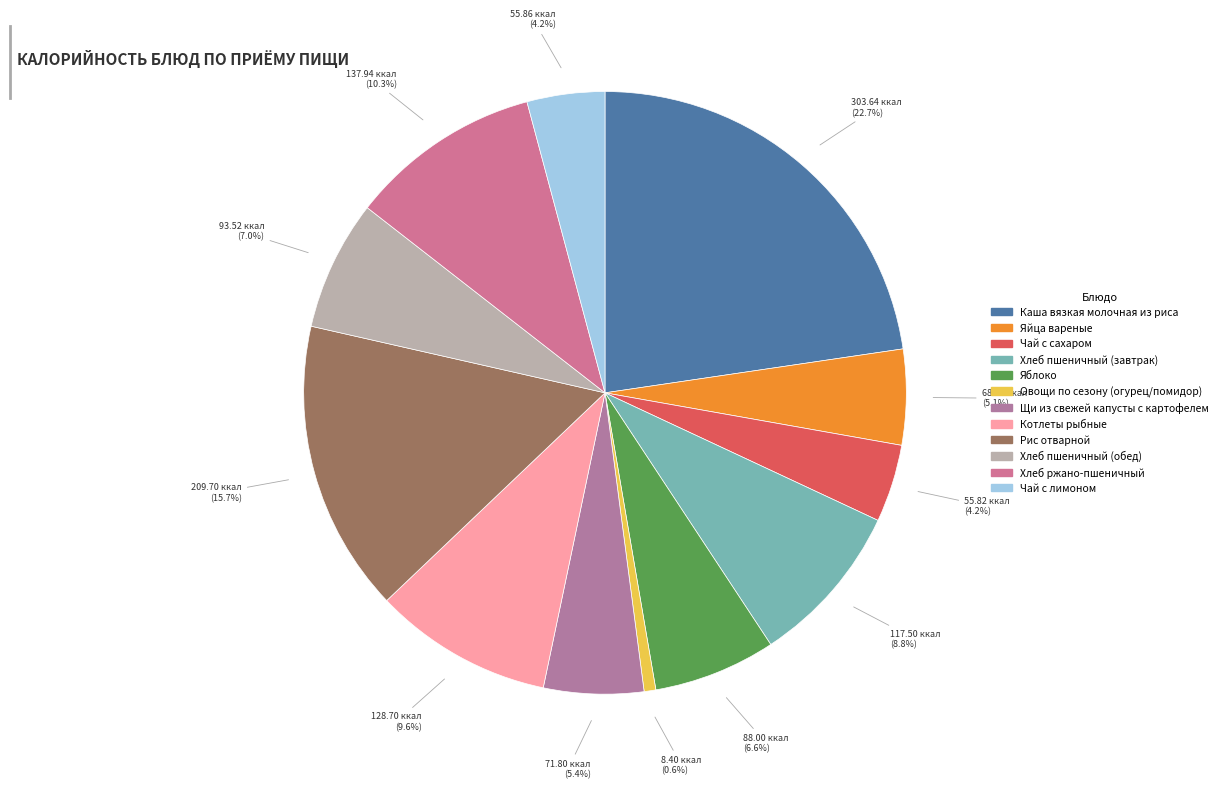

How many slices are in this pie chart?

12